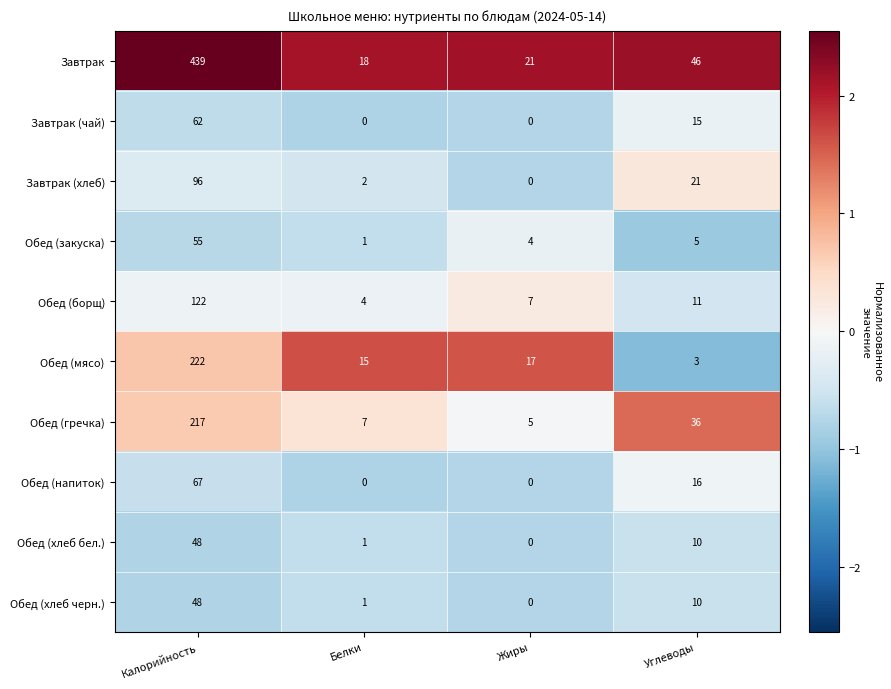

Which series has the largest range (max minus min)?

Завтрак